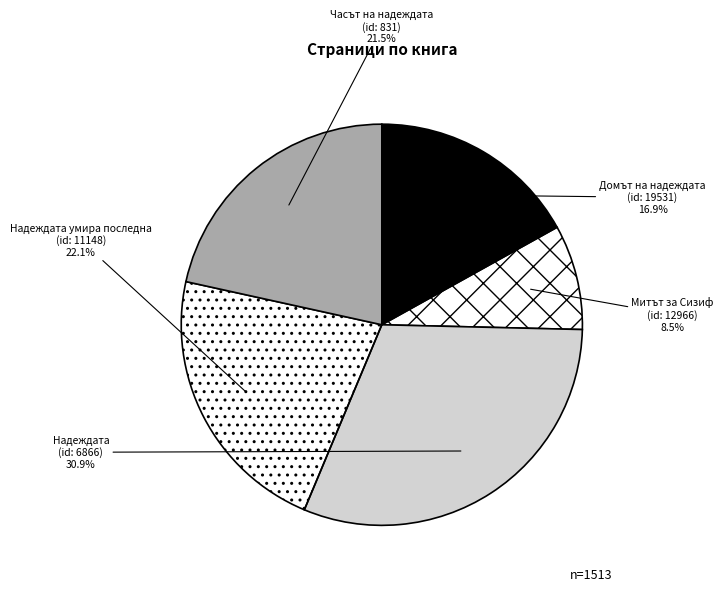

How many segments does this pie chart have?

5